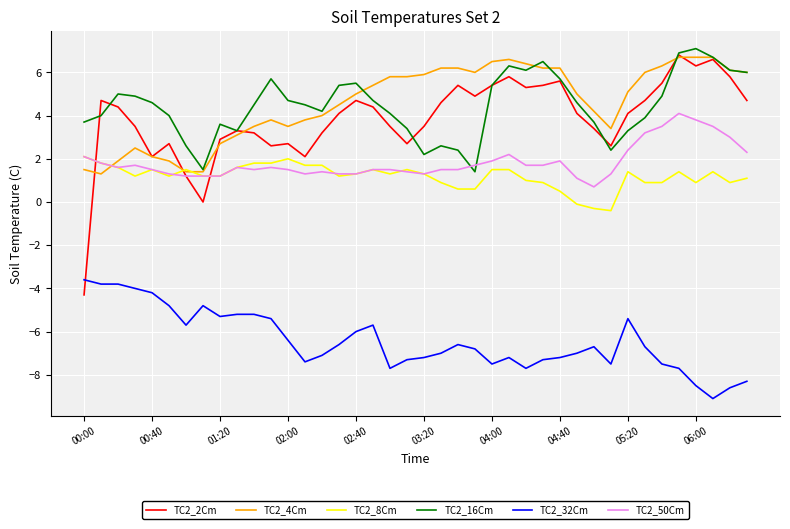

Which series has the widest spread of values?

TC2_2Cm